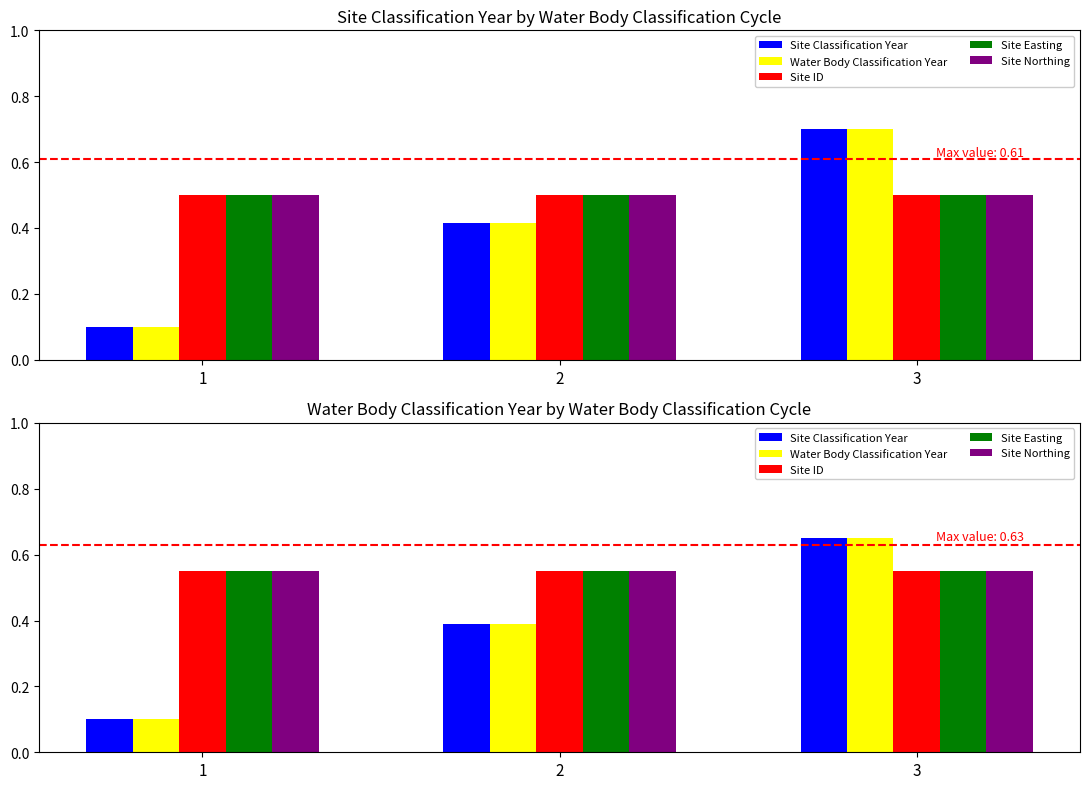

At which label does Site Easting reach its peak?

1